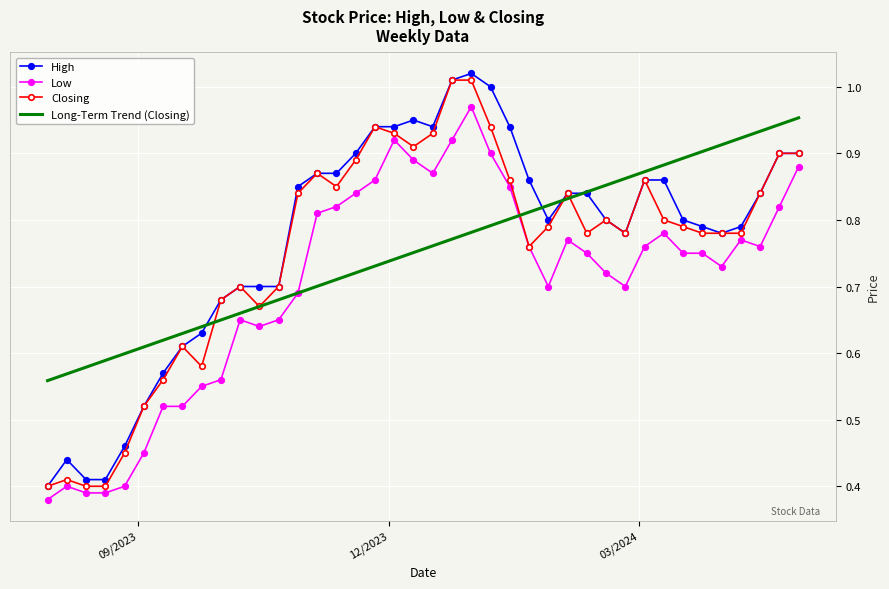

True or false: Low and High cross at least once.

False